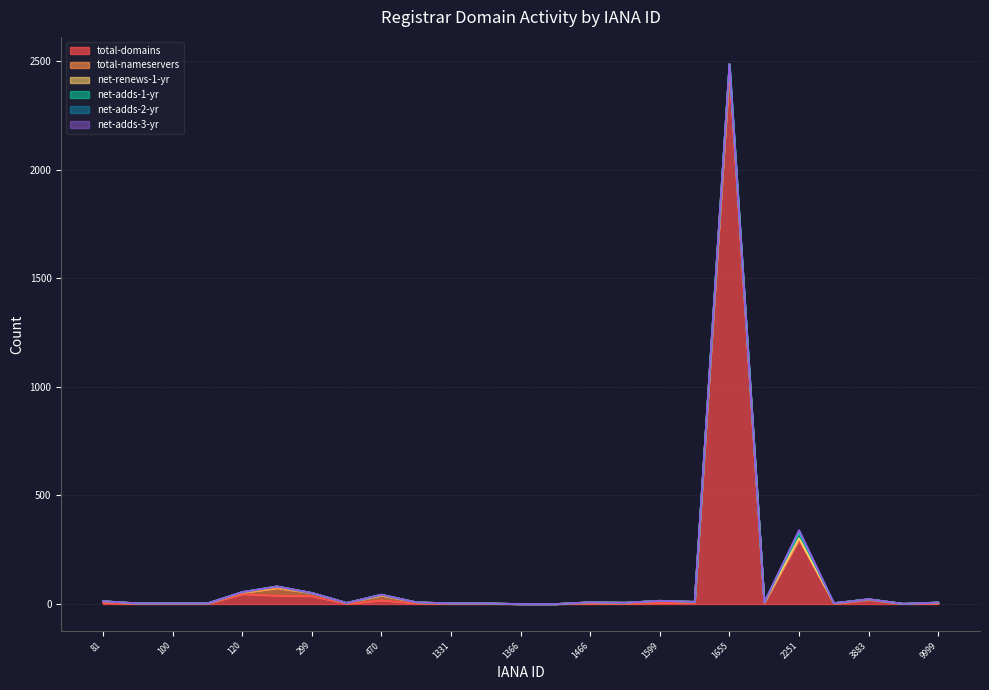

How many lines are shown in the chart?

6